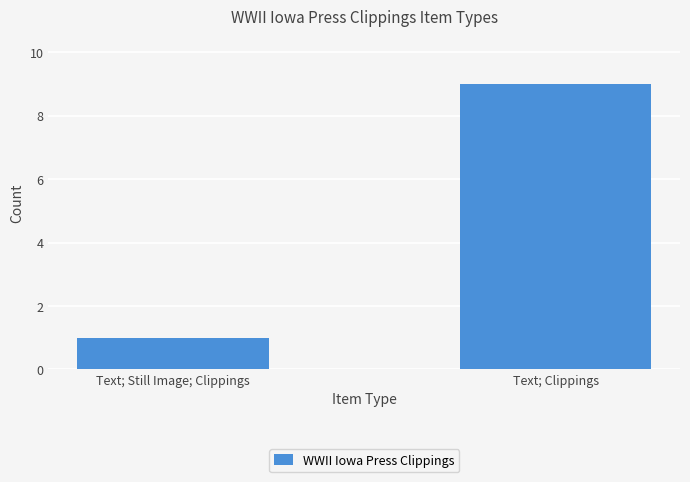

List the labels in order of value, largest first.

Text; Clippings, Text; Still Image; Clippings